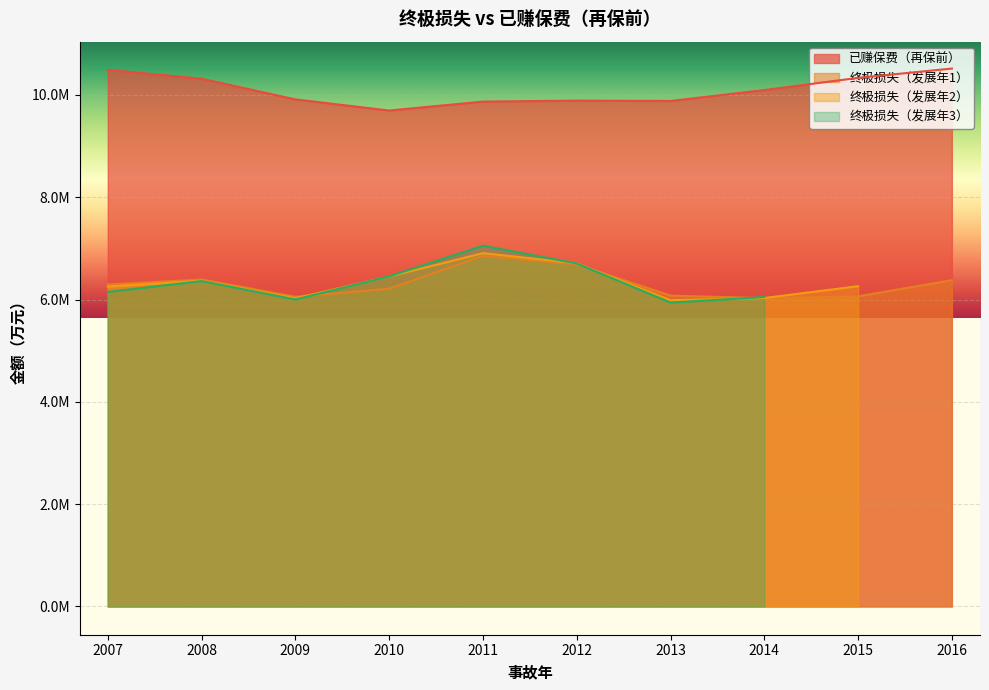

Where is the first local minimum for 终极损失（发展年1）?

2009